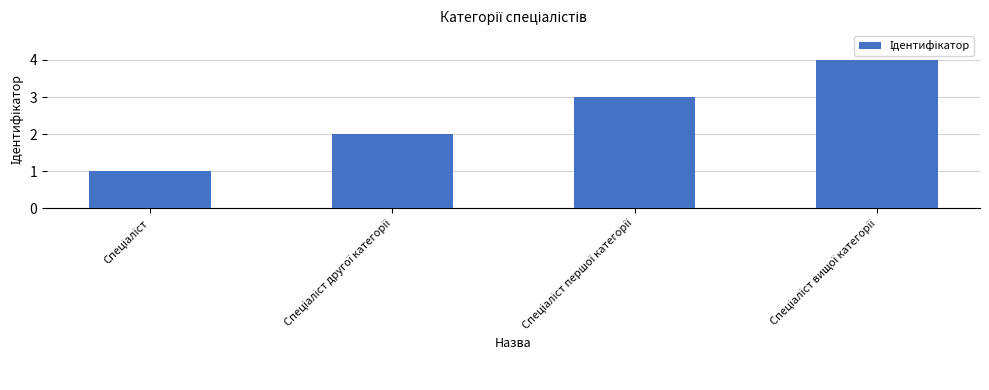

Are the bars grouped side by side (vs. stacked)?

No